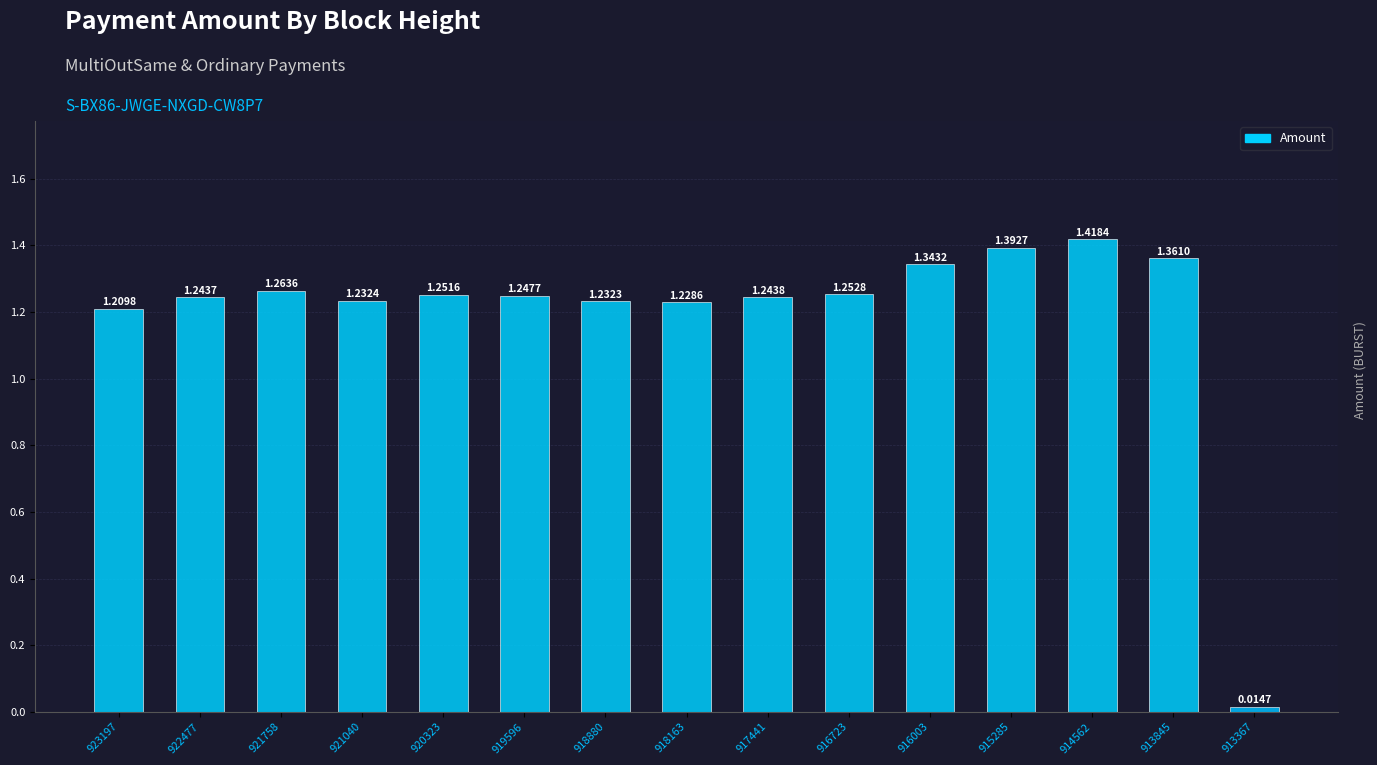

How many series are shown in this chart?

1